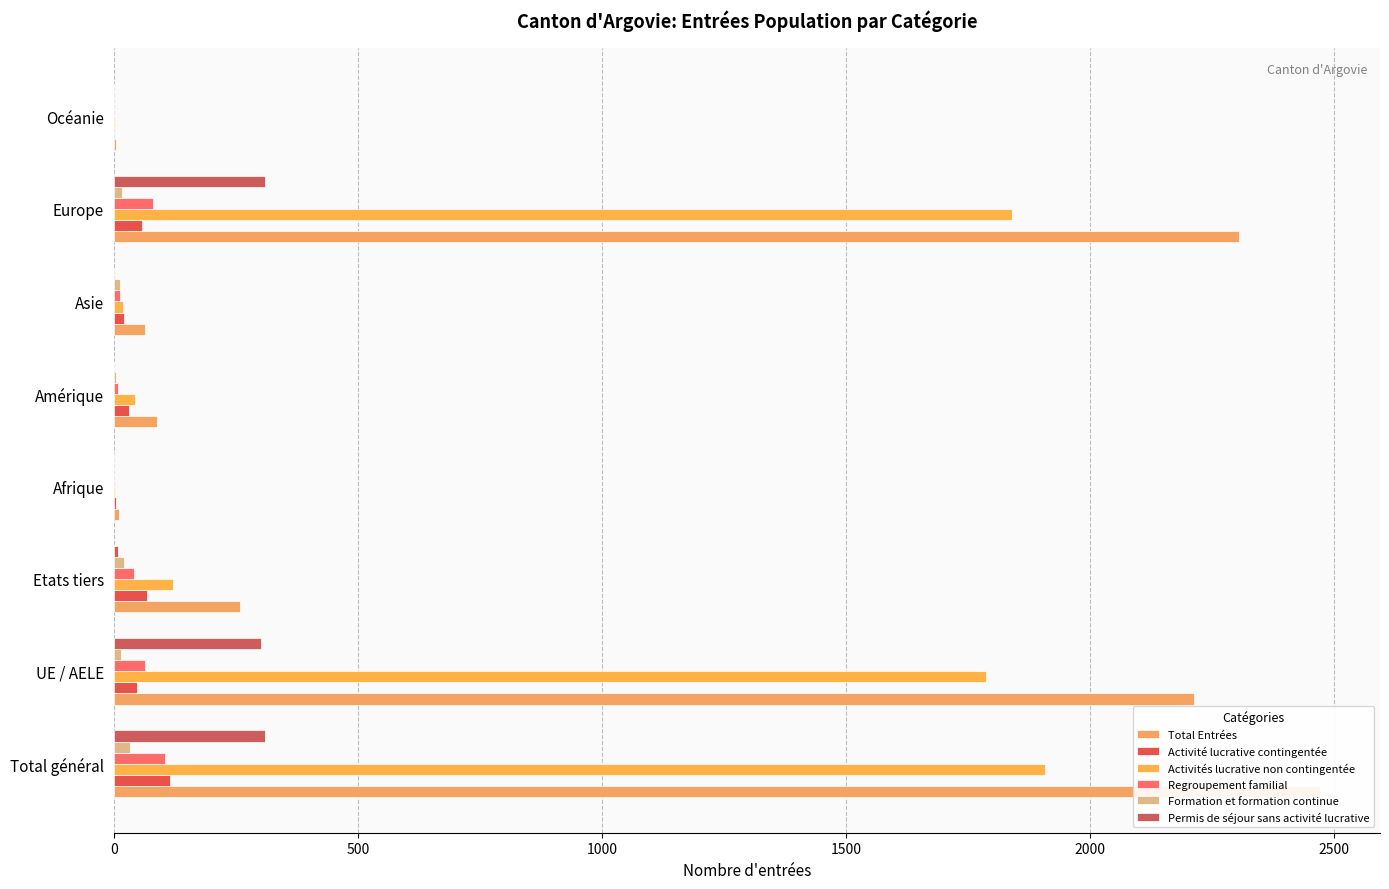

Which series changed the most between Etats tiers and Asie?

Total Entrées